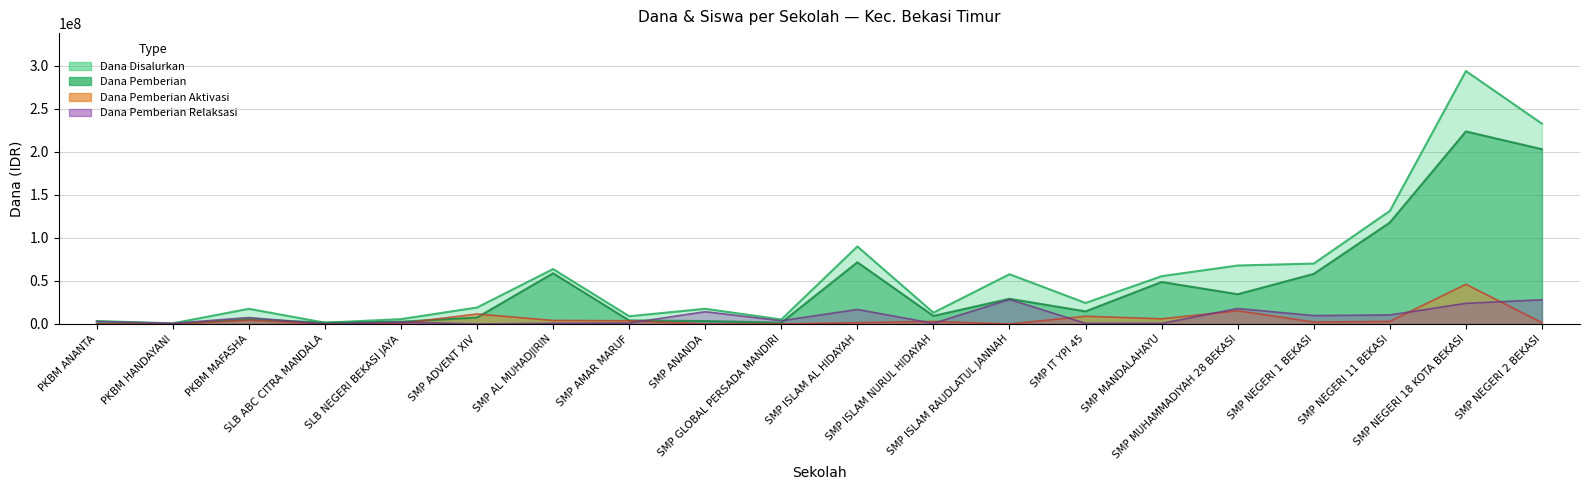

Reading left to right, transcribe all the data shown in this chart.

Dana Disalurkan: 3375000	750000	17625000	1500000	5625000	19125000	63750000	9000000	17625000	5250000	90000000	13125000	57750000	24375000	55500000	67875000	70125000	131250000	293625000	232500000
Dana Pemberian: 375000	0	5625000	1500000	2625000	7500000	58875000	4125000	3375000	1500000	71625000	9375000	29250000	14625000	48750000	34500000	58125000	117750000	223500000	202875000
Dana Pemberian Aktivasi: 0	0	4500000	0	750000	11625000	4125000	3750000	0	0	1500000	3000000	0	9000000	6000000	15375000	2250000	3000000	46125000	1500000
Dana Pemberian Relaksasi: 3000000	750000	7500000	0	2250000	0	750000	1125000	14250000	3750000	16875000	750000	28500000	750000	750000	18000000	9750000	10500000	24000000	28125000